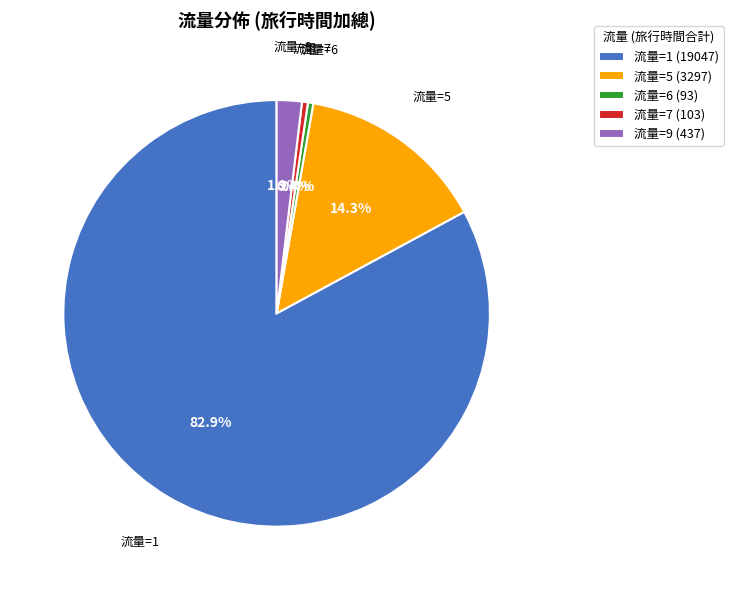

What portion of the pie excludes 流量=9 (437)?

98.1%